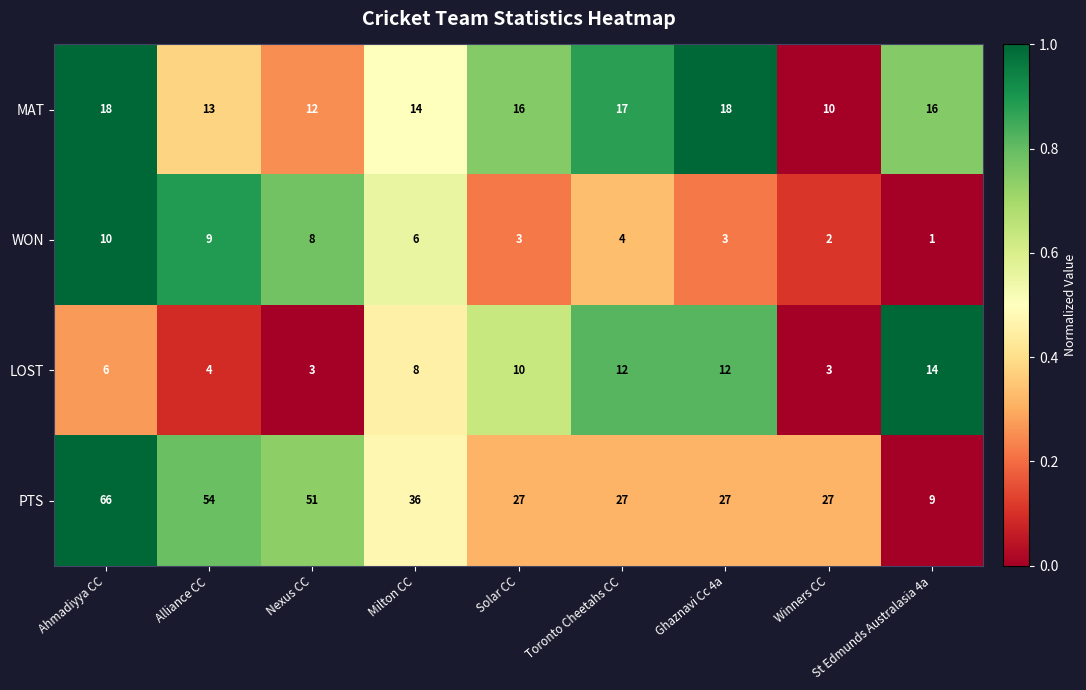

Which series has the largest range (max minus min)?

PTS